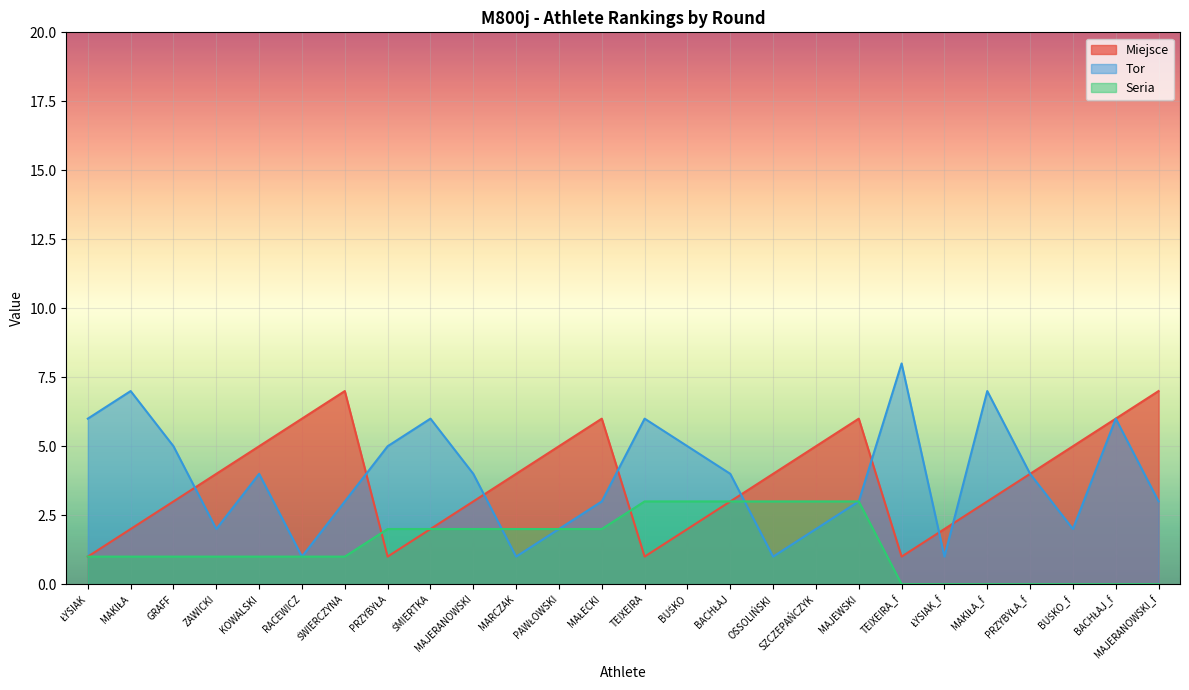

List the labels in order of Miejsce value, largest first.

ŚWIERCZYNA, MAJERANOWSKI_f, RACEWICZ, MAŁECKI, MAJEWSKI, BACHŁAJ_f, KOWALSKI, PAWŁOWSKI, SZCZEPAŃCZYK, BUŚKO_f, ZAWICKI, MARCZAK, OSSOLIŃSKI, PRZYBYŁA_f, GRAFF, MAJERANOWSKI, BACHŁAJ, MAKIŁA_f, MAKIŁA, ŚMIERTKA, BUŚKO, ŁYSIAK_f, ŁYSIAK, PRZYBYŁA, TEIXEIRA, TEIXEIRA_f